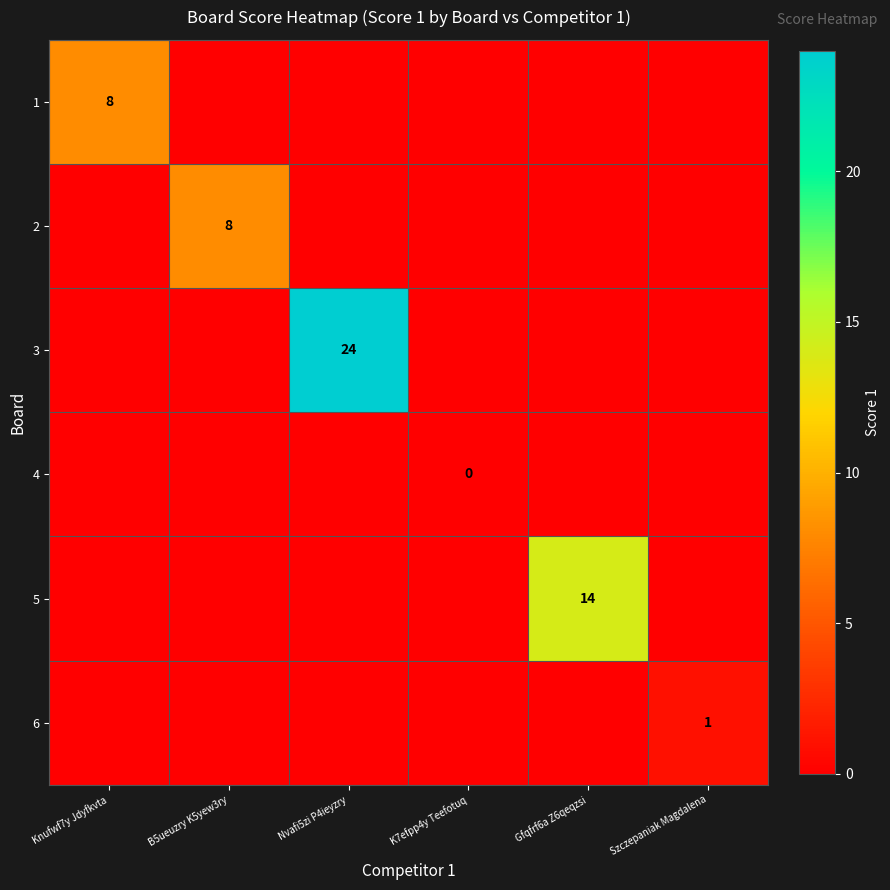

The 6 series shows 1 at Szczepaniak Magdalena. True or false?

True